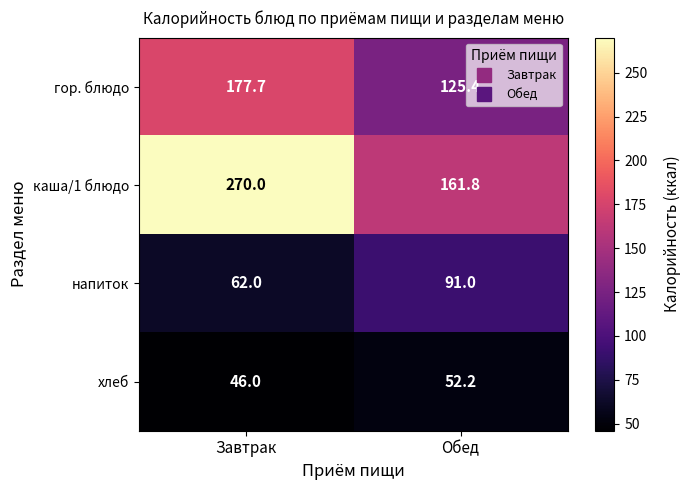

At how many categories does at least one series exceed 196?

1